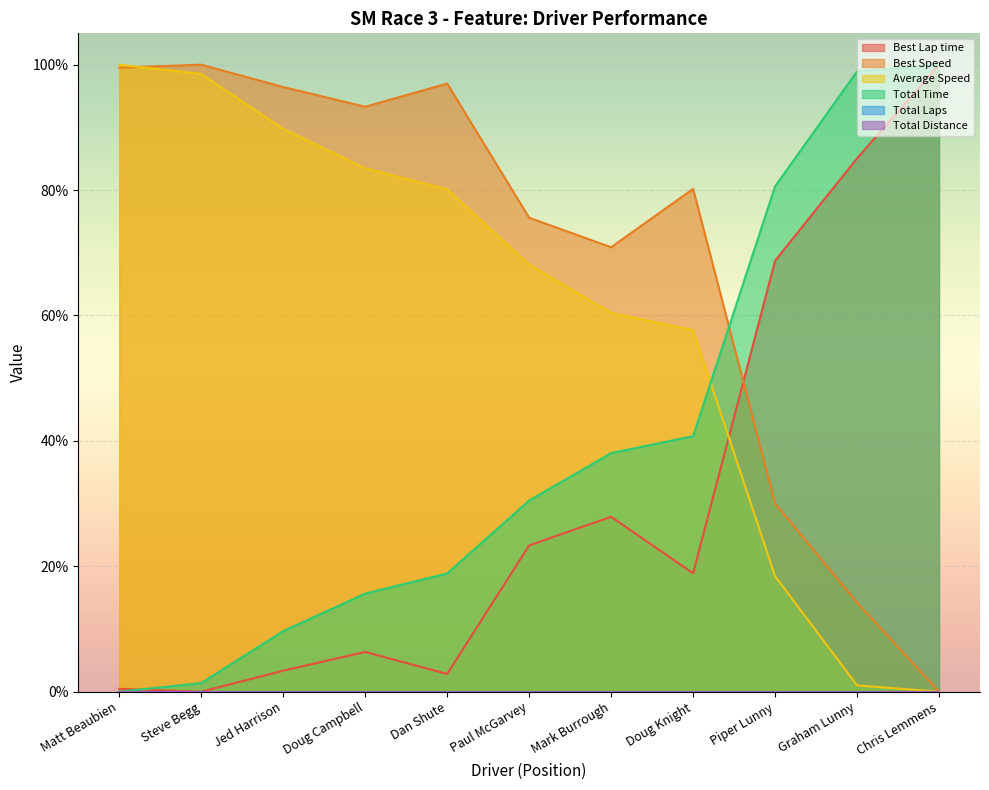

At which category is the sum across all series the highest?

Chris Lemmens